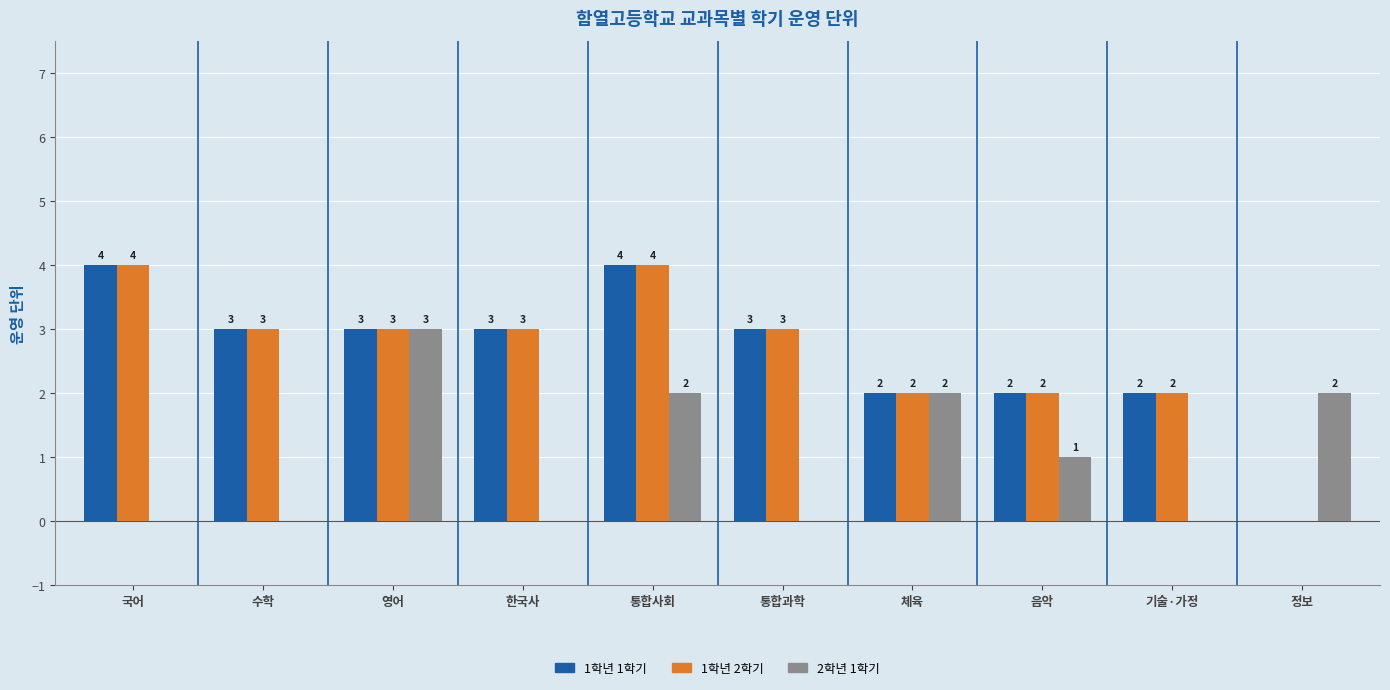

What is the maximum value shown in the chart?

4